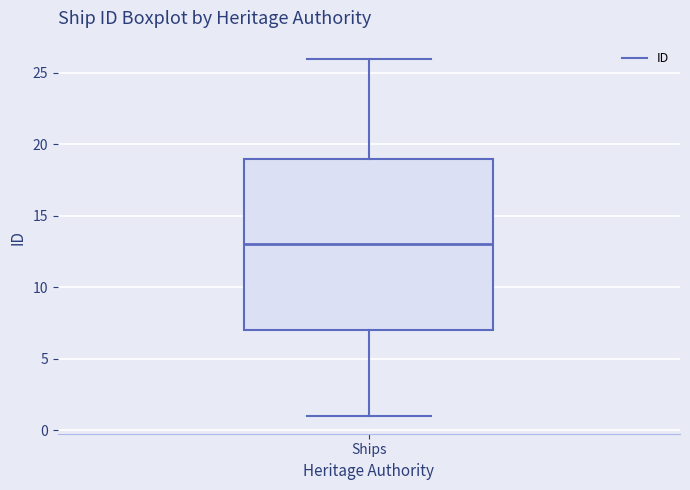

Read this box plot against the y-axis: the position of the median line, the range covered by the box, and the ends of both whiskers. The values are not printed on the chart, so give them approximately, as read against the axis.

median 13, box 7 to 19, whiskers 1 to 26